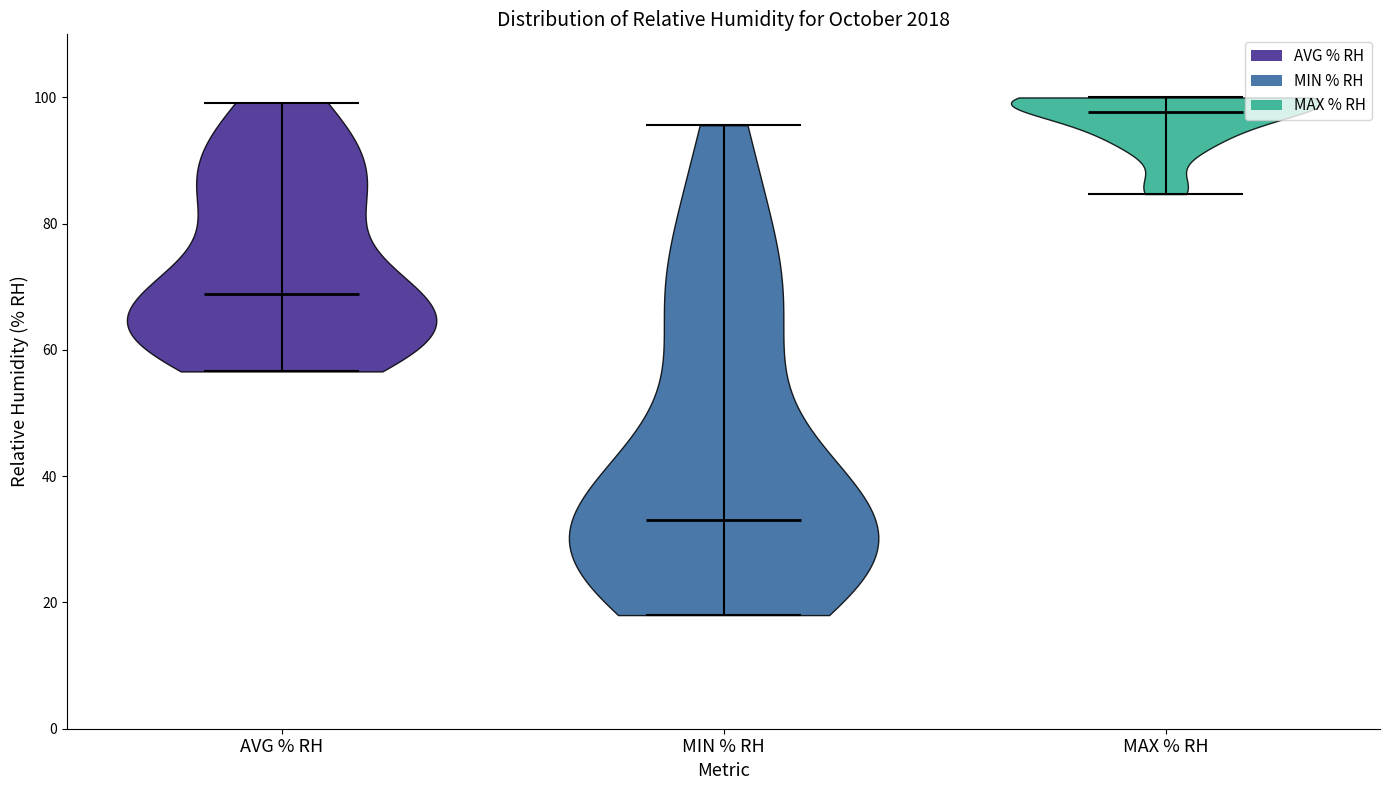

Reading left to right, read every violin against the y-axis: where its median line is, and the lowest and highest points it reaches. The values are not printed on the chart, so give them approximately, as read against the axis.

AVG % RH: median line 68, lowest point 56, highest point 100
MIN % RH: median line 34, lowest point 18, highest point 96
MAX % RH: median line 98, lowest point 84, highest point 100